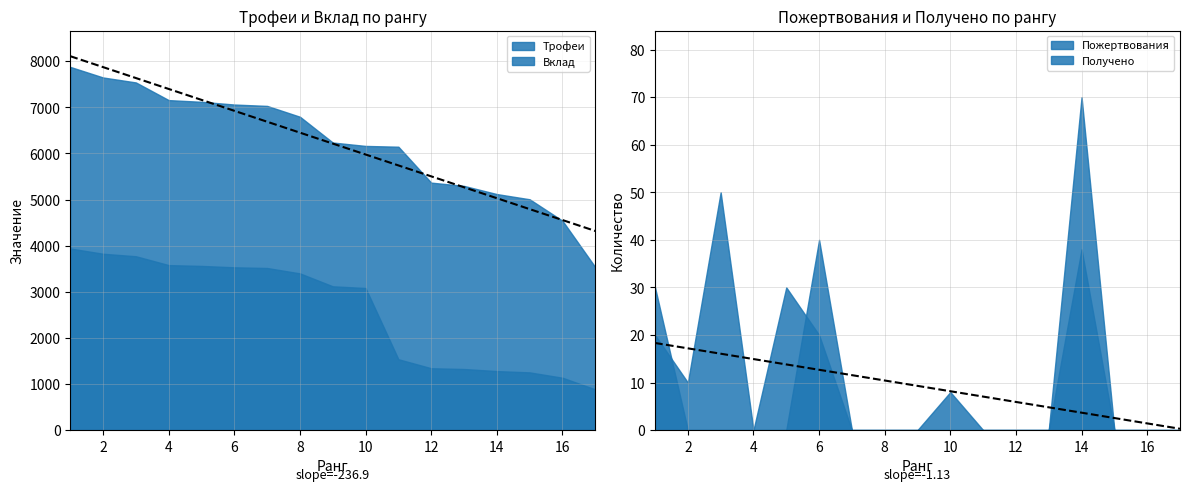

What is the sum of the Получено values at 6 and 15?

20